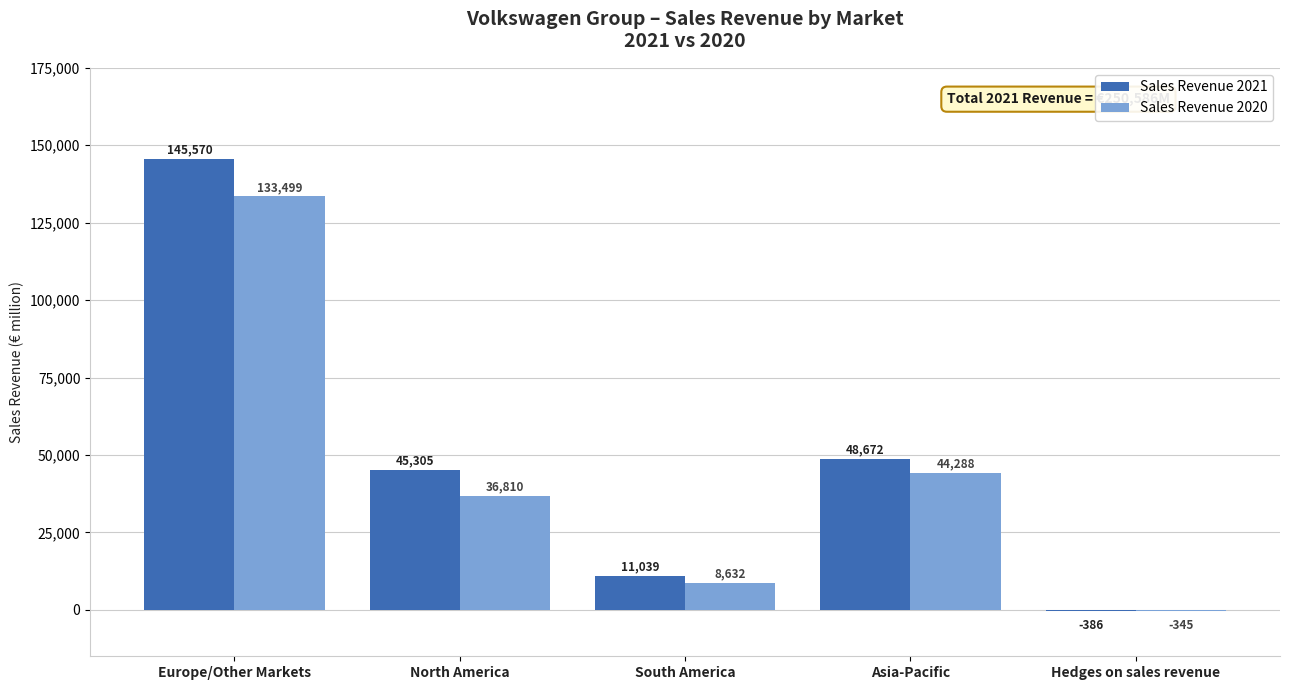

Which category has the highest value in the Sales Revenue 2020 series?

Europe/Other Markets